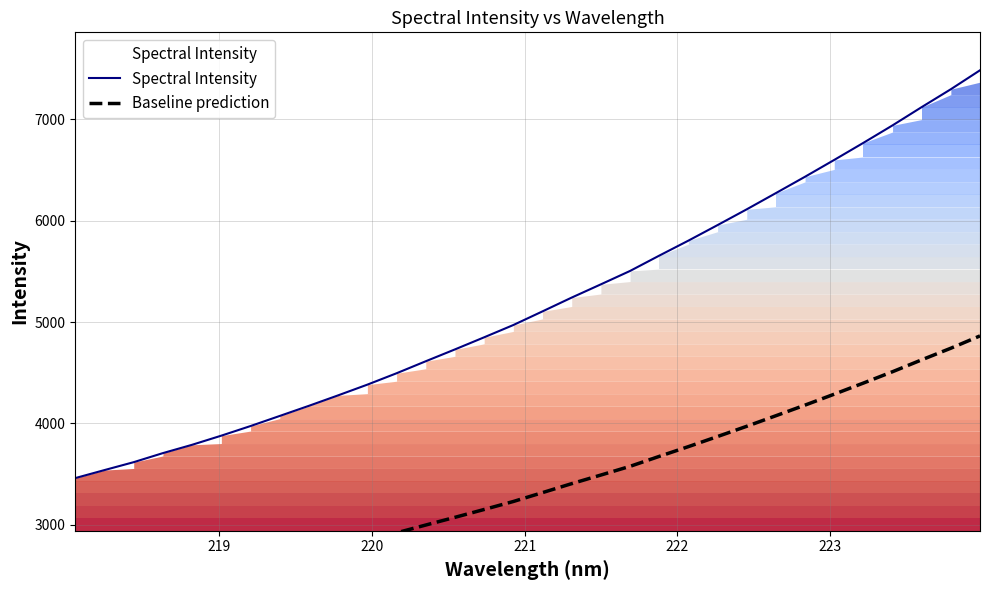

What is the highest value of the Spectral Intensity series?

7482.4